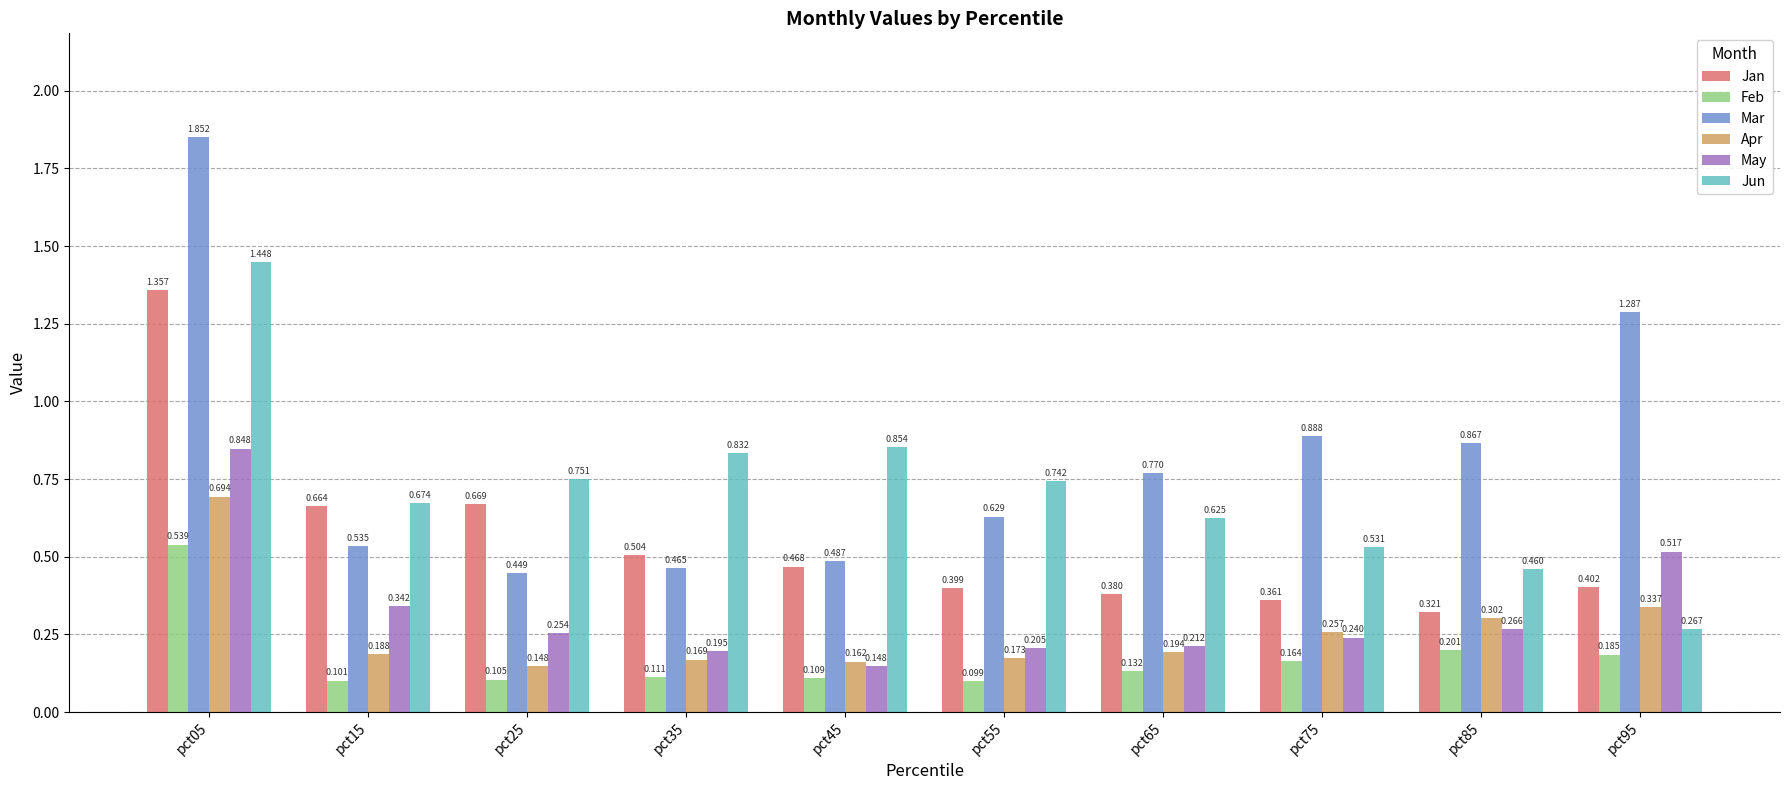

Which series has the widest spread of values?

Mar